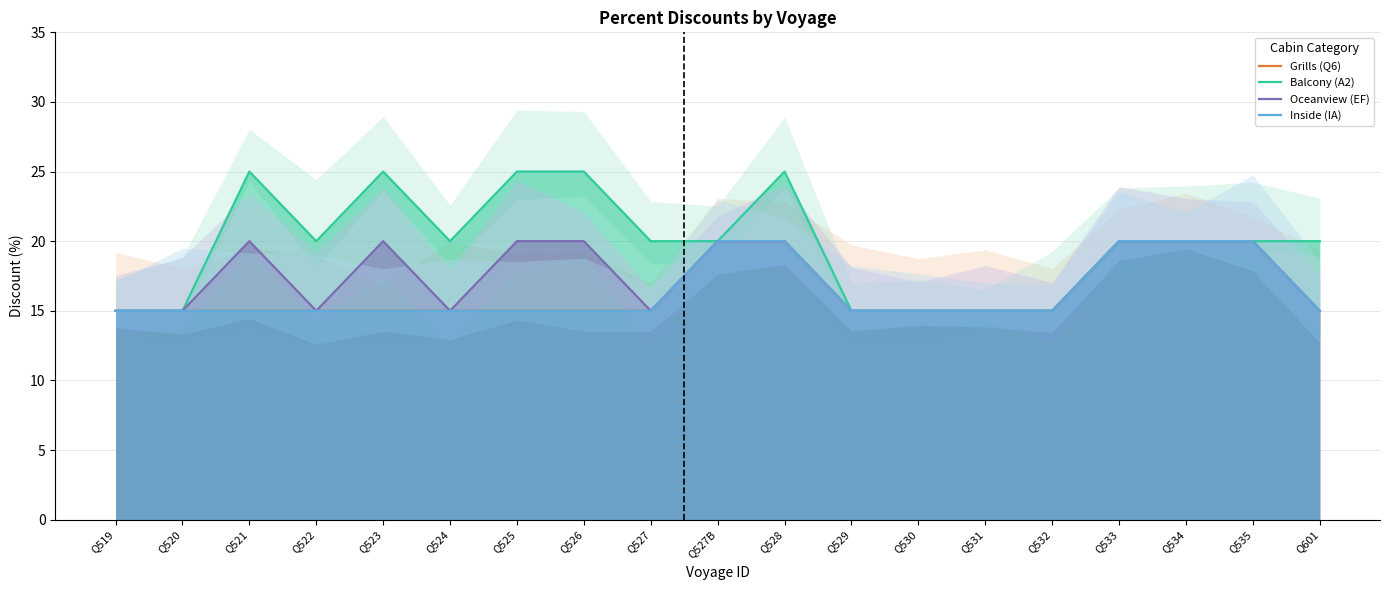

True or false: Grills (Q6) and Inside (IA) cross at least once.

False